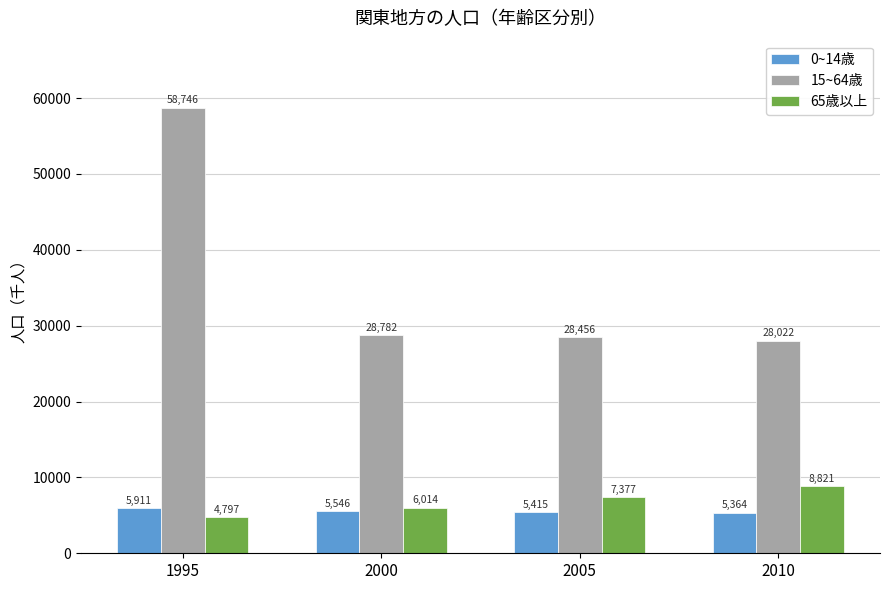

True or false: 0~14歳 has a value of 5364 at 2010.

True